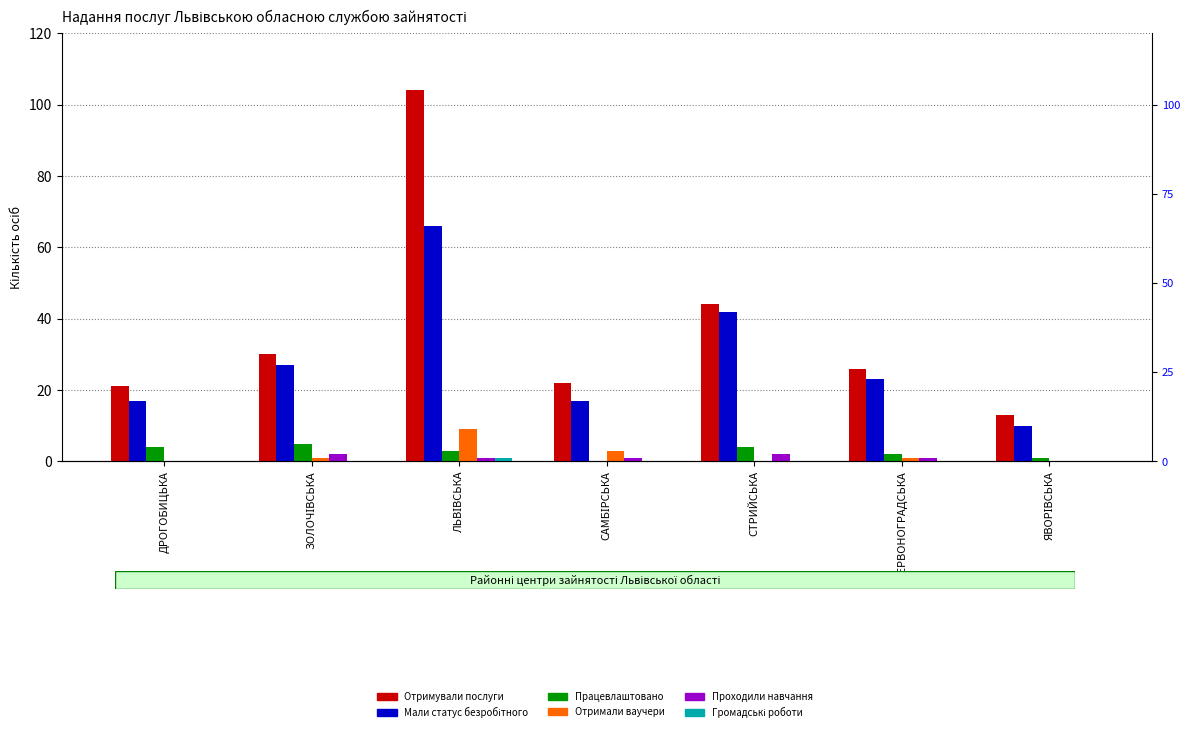

Which has a higher value, ДРОГОБИЦЬКА or ЗОЛОЧІВСЬКА?

ЗОЛОЧІВСЬКА